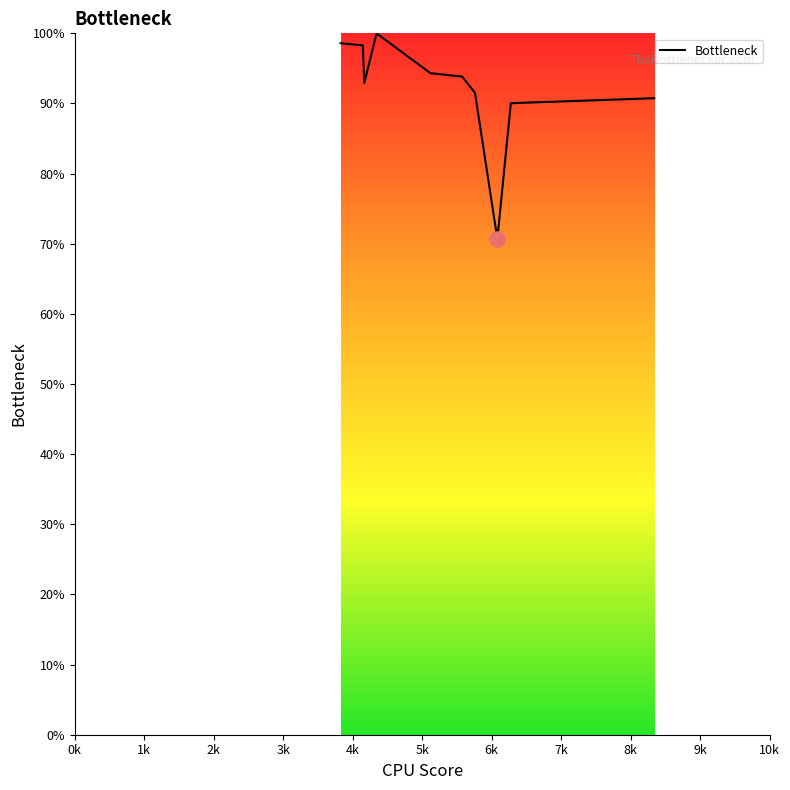

What is the smallest value displayed?

70.7